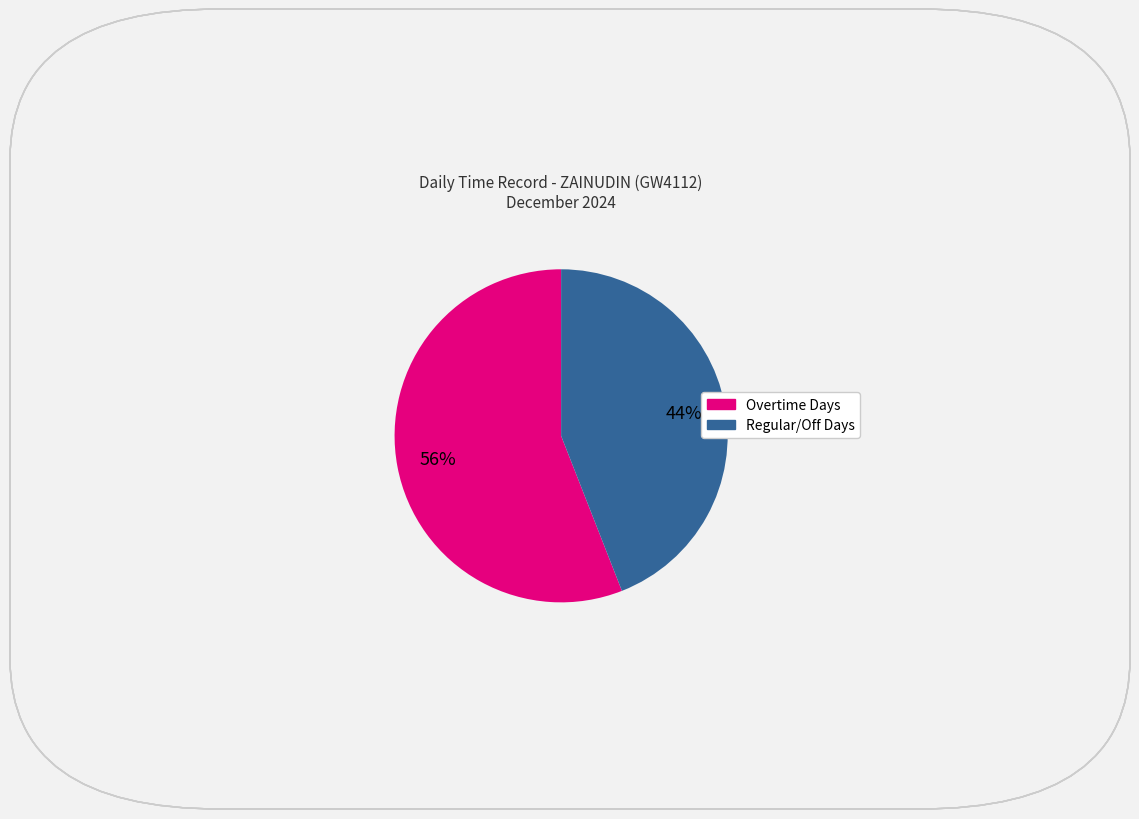

Is there a majority slice in this chart?

Yes